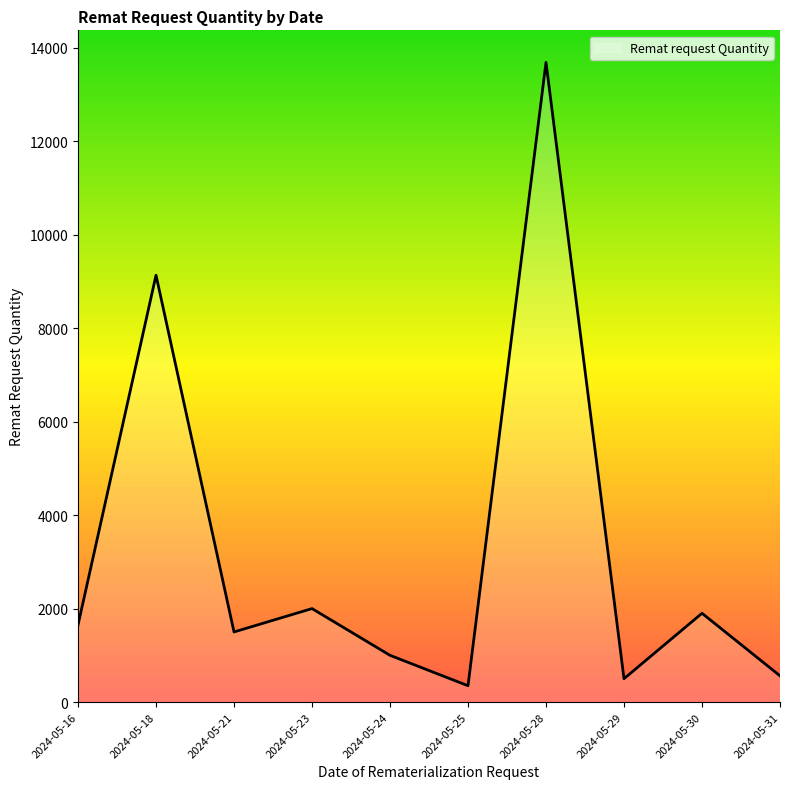

What is the maximum value shown in the chart?

13686